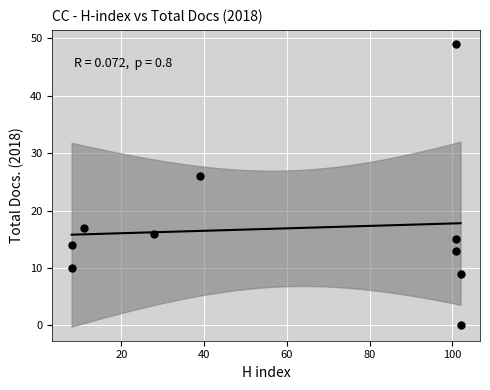

What Y value in the scatter plot is closest to 24?

26